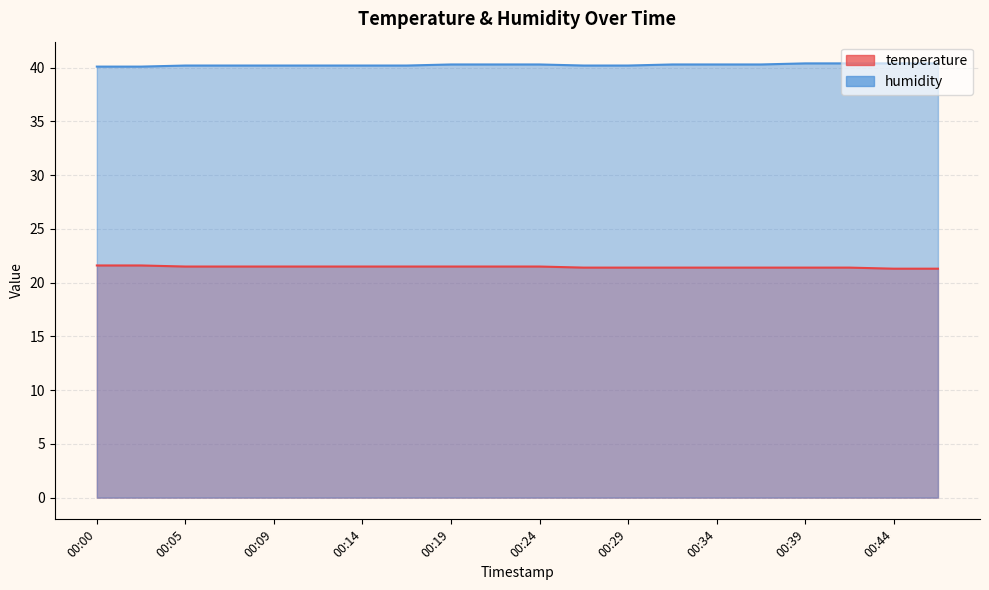

Is it true that humidity equals 67.4 at 00:29?

False